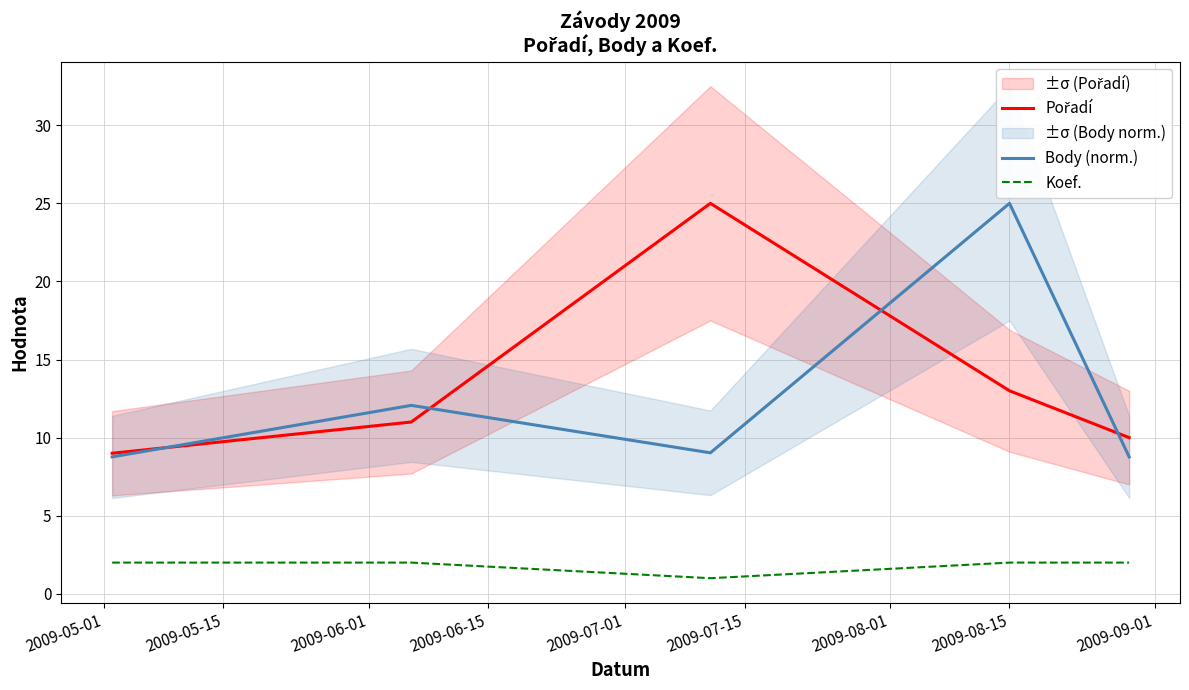

Rank the series by their maximum value, from highest to lowest.

Pořadí, Body (norm.), Koef.